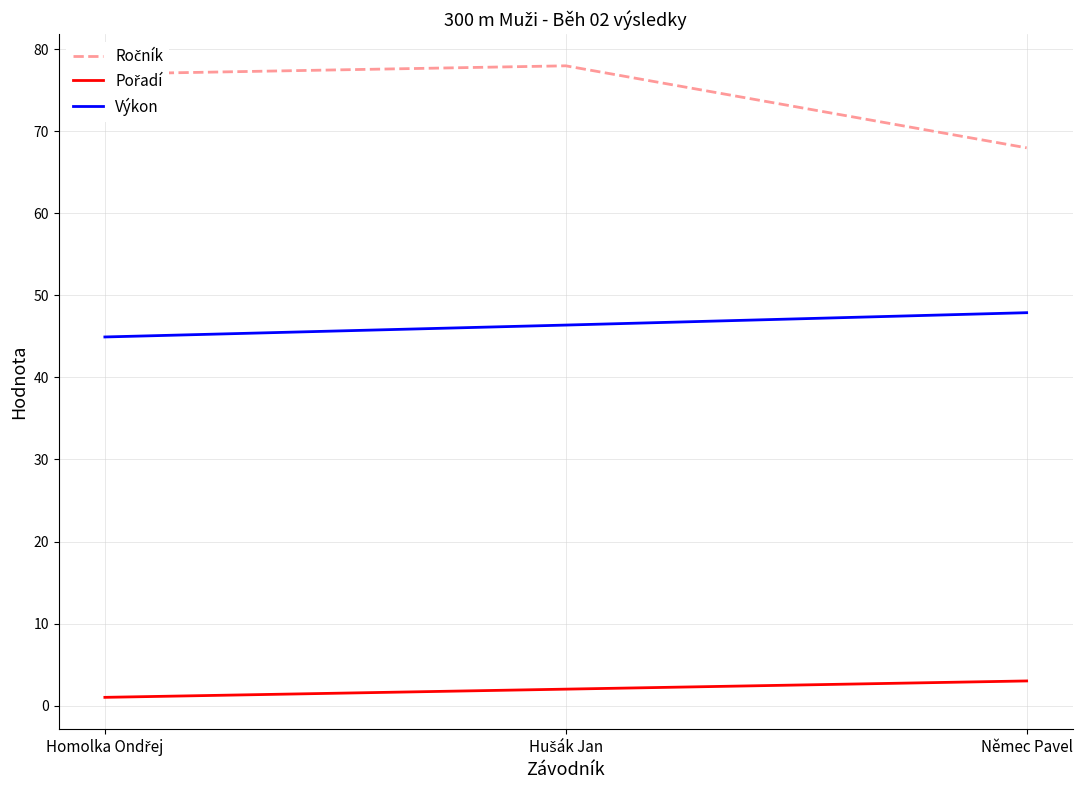

What is the greatest value displayed?

78.0